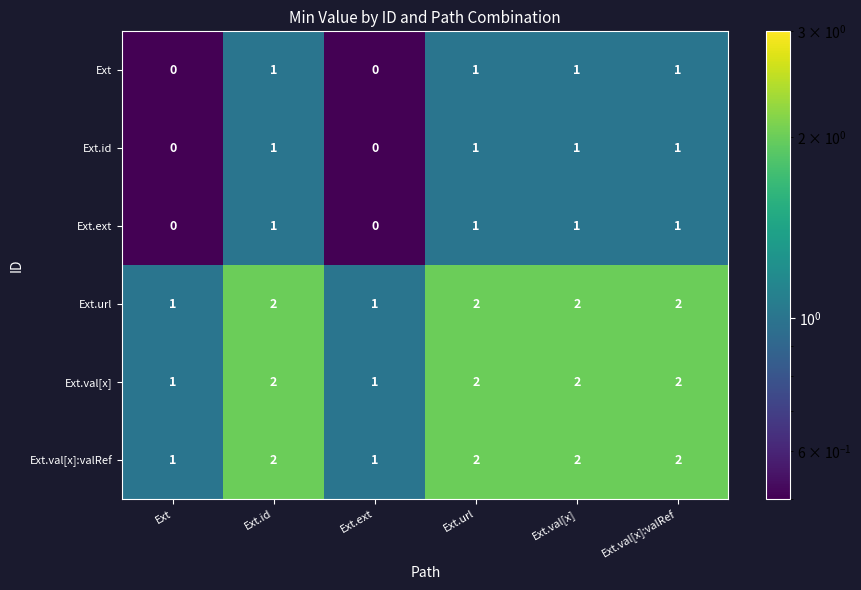

The value of Ext.val[x] at Ext.val[x]:valRef is 2. True or false?

True